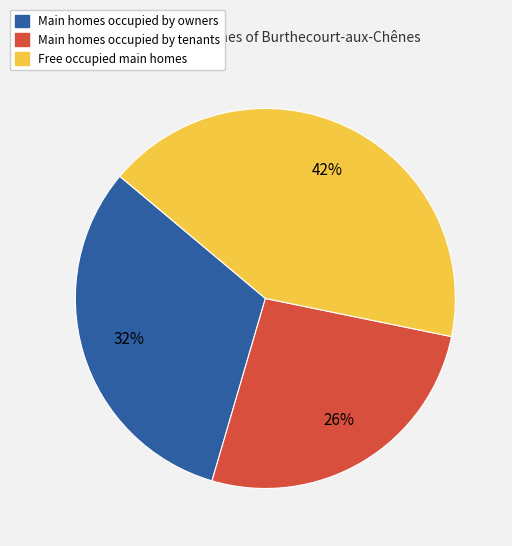

Is there a majority slice in this chart?

No